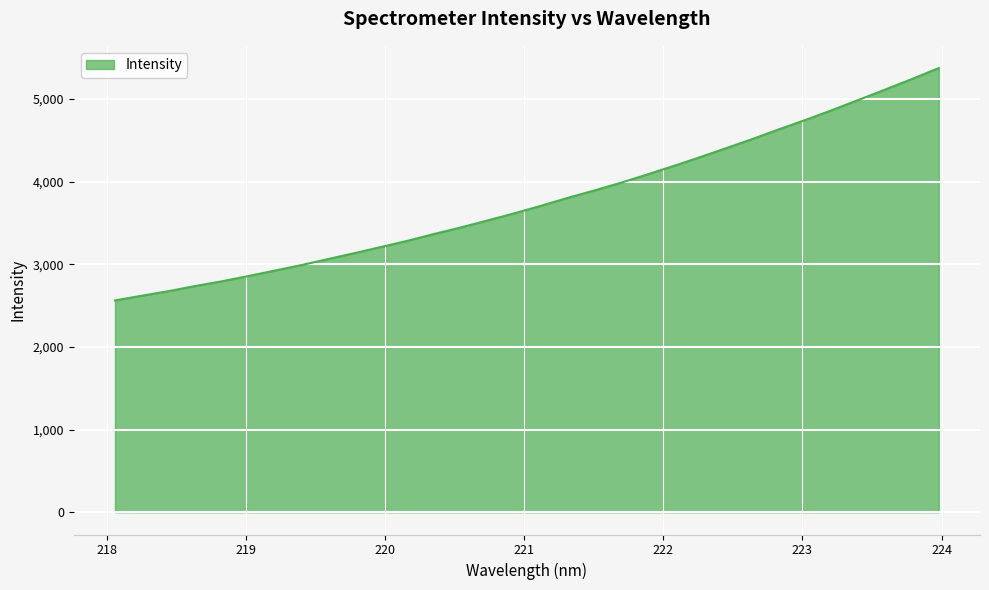

What is the difference between the maximum and minimum values?

2811.0